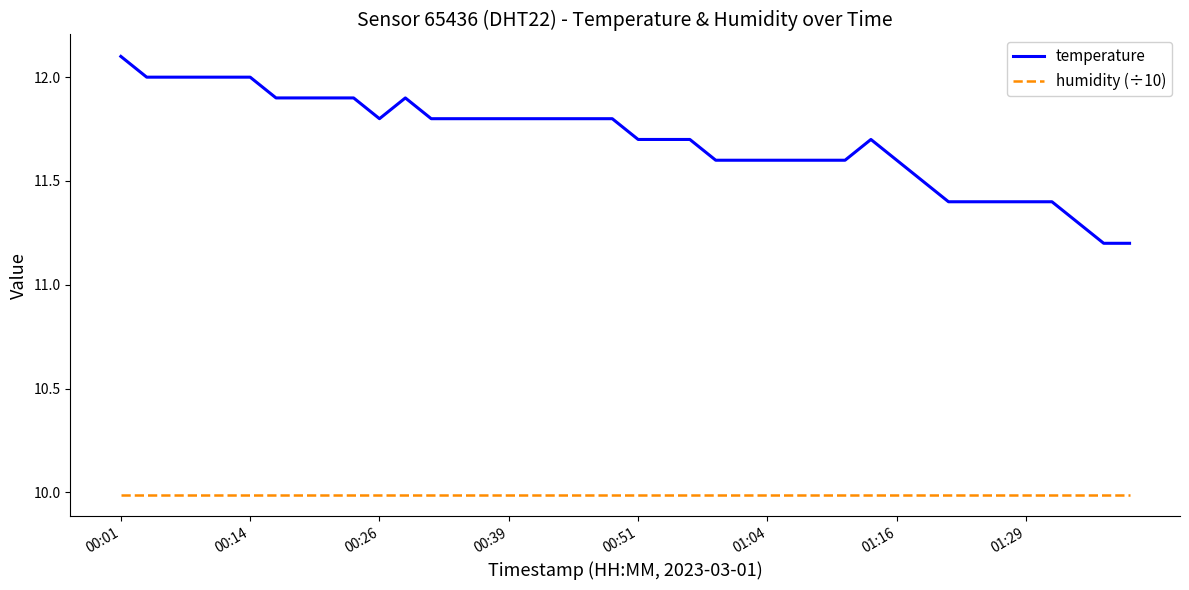

What is the difference between the maximum and minimum values in the temperature series?

0.9